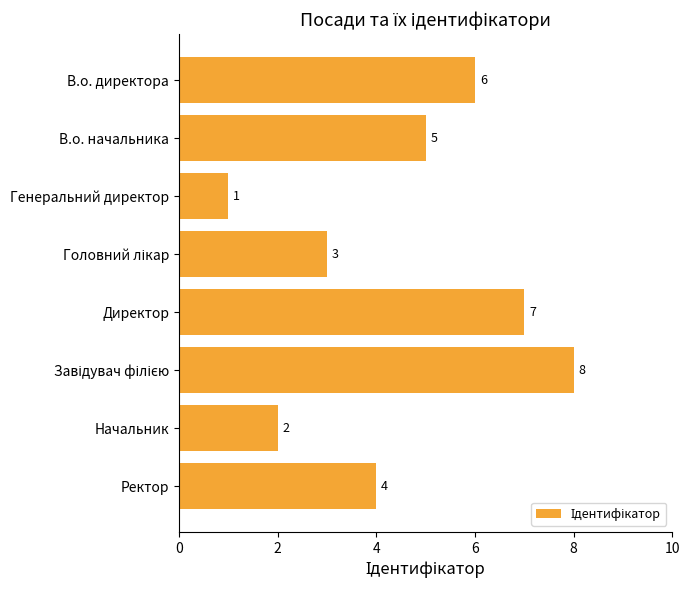

How many distinct data groups are displayed?

1